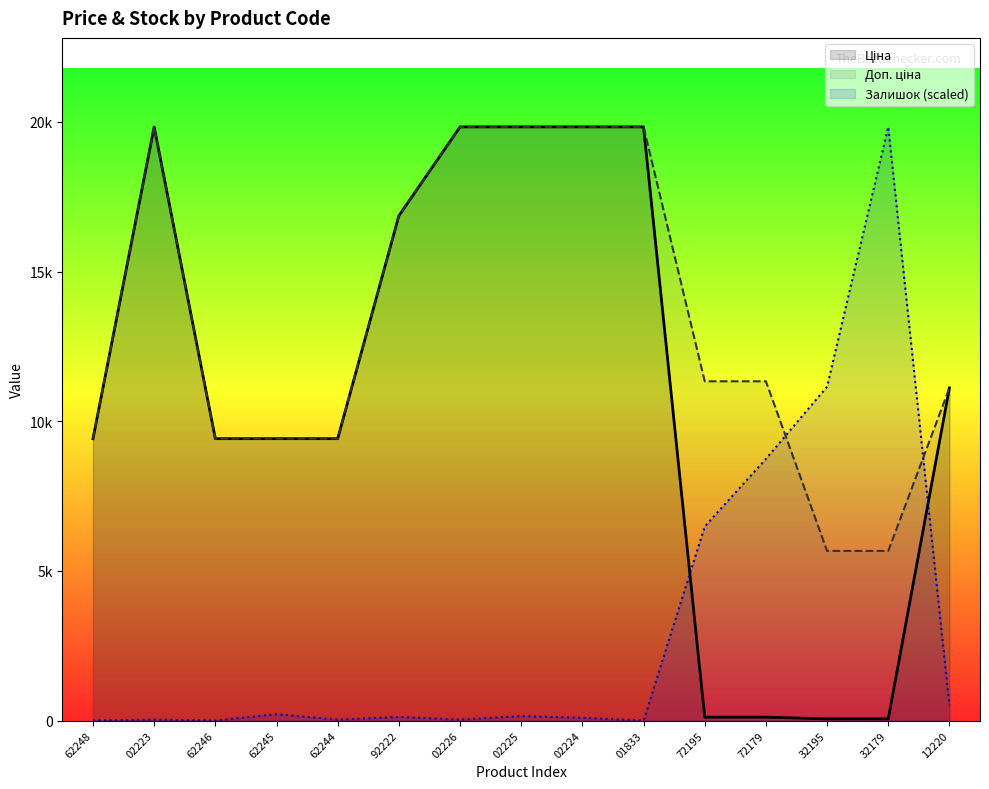

Between 92222 and 62248, which is larger?

92222